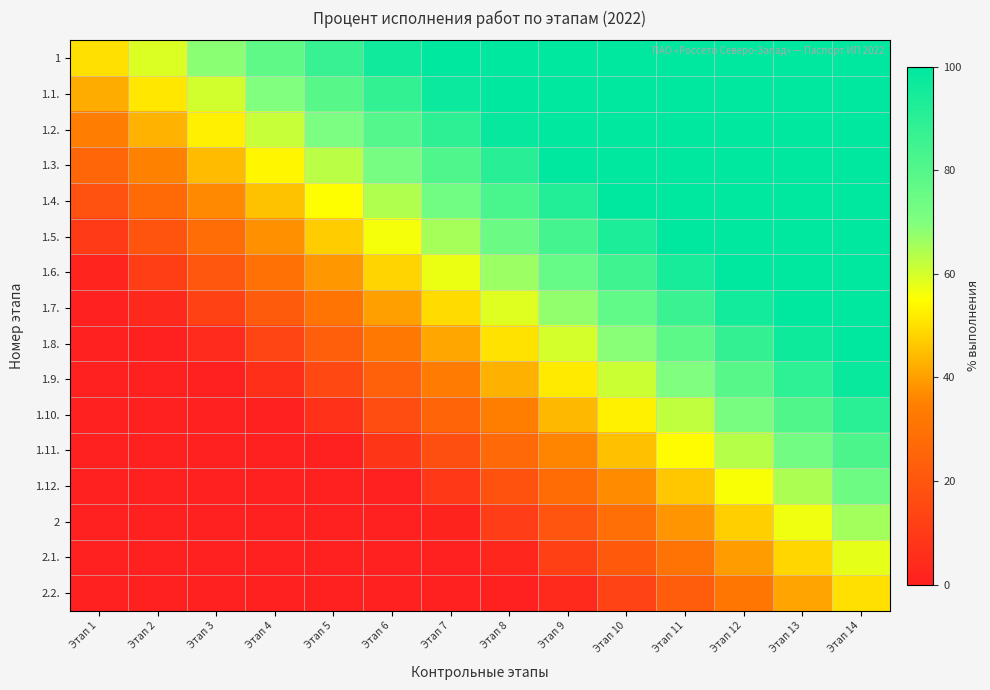

Reading right to left, what are all the values shown in this chart?

1: Этап 14=100.0	Этап 13=100.0	Этап 12=100.0	Этап 11=100.0	Этап 10=100.0	Этап 9=100.0	Этап 8=100.0	Этап 7=100.0	Этап 6=96.2	Этап 5=86.9	Этап 4=77.7	Этап 3=68.5	Этап 2=59.2	Этап 1=50.0
1.1.: Этап 14=100.0	Этап 13=100.0	Этап 12=100.0	Этап 11=100.0	Этап 10=100.0	Этап 9=100.0	Этап 8=100.0	Этап 7=97.4	Этап 6=88.2	Этап 5=78.9	Этап 4=69.7	Этап 3=60.5	Этап 2=51.2	Этап 1=42.0
1.2.: Этап 14=100.0	Этап 13=100.0	Этап 12=100.0	Этап 11=100.0	Этап 10=100.0	Этап 9=100.0	Этап 8=98.6	Этап 7=89.4	Этап 6=80.2	Этап 5=70.9	Этап 4=61.7	Этап 3=52.5	Этап 2=43.2	Этап 1=34.0
1.3.: Этап 14=100.0	Этап 13=100.0	Этап 12=100.0	Этап 11=100.0	Этап 10=100.0	Этап 9=99.8	Этап 8=90.6	Этап 7=81.4	Этап 6=72.2	Этап 5=62.9	Этап 4=53.7	Этап 3=44.5	Этап 2=35.2	Этап 1=26.0
1.4.: Этап 14=100.0	Этап 13=100.0	Этап 12=100.0	Этап 11=100.0	Этап 10=100.0	Этап 9=91.8	Этап 8=82.6	Этап 7=73.4	Этап 6=64.2	Этап 5=54.9	Этап 4=45.7	Этап 3=36.5	Этап 2=27.2	Этап 1=18.0
1.5.: Этап 14=100.0	Этап 13=100.0	Этап 12=100.0	Этап 11=100.0	Этап 10=93.1	Этап 9=83.8	Этап 8=74.6	Этап 7=65.4	Этап 6=56.2	Этап 5=46.9	Этап 4=37.7	Этап 3=28.5	Этап 2=19.2	Этап 1=10.0
1.6.: Этап 14=100.0	Этап 13=100.0	Этап 12=100.0	Этап 11=94.3	Этап 10=85.1	Этап 9=75.8	Этап 8=66.6	Этап 7=57.4	Этап 6=48.2	Этап 5=38.9	Этап 4=29.7	Этап 3=20.5	Этап 2=11.2	Этап 1=2.0
1.7.: Этап 14=100.0	Этап 13=100.0	Этап 12=95.5	Этап 11=86.3	Этап 10=77.1	Этап 9=67.8	Этап 8=58.6	Этап 7=49.4	Этап 6=40.2	Этап 5=30.9	Этап 4=21.7	Этап 3=12.5	Этап 2=3.2	Этап 1=0.0
1.8.: Этап 14=100.0	Этап 13=96.8	Этап 12=87.5	Этап 11=78.3	Этап 10=69.1	Этап 9=59.8	Этап 8=50.6	Этап 7=41.4	Этап 6=32.2	Этап 5=22.9	Этап 4=13.7	Этап 3=4.5	Этап 2=0.0	Этап 1=0.0
1.9.: Этап 14=98.0	Этап 13=88.8	Этап 12=79.5	Этап 11=70.3	Этап 10=61.1	Этап 9=51.8	Этап 8=42.6	Этап 7=33.4	Этап 6=24.2	Этап 5=14.9	Этап 4=5.7	Этап 3=0.0	Этап 2=0.0	Этап 1=0.0
1.10.: Этап 14=90.0	Этап 13=80.8	Этап 12=71.5	Этап 11=62.3	Этап 10=53.1	Этап 9=43.8	Этап 8=34.6	Этап 7=25.4	Этап 6=16.2	Этап 5=6.9	Этап 4=0.0	Этап 3=0.0	Этап 2=0.0	Этап 1=0.0
1.11.: Этап 14=82.0	Этап 13=72.8	Этап 12=63.5	Этап 11=54.3	Этап 10=45.1	Этап 9=35.8	Этап 8=26.6	Этап 7=17.4	Этап 6=8.2	Этап 5=0.0	Этап 4=0.0	Этап 3=0.0	Этап 2=0.0	Этап 1=0.0
1.12.: Этап 14=74.0	Этап 13=64.8	Этап 12=55.5	Этап 11=46.3	Этап 10=37.1	Этап 9=27.8	Этап 8=18.6	Этап 7=9.4	Этап 6=0.2	Этап 5=0.0	Этап 4=0.0	Этап 3=0.0	Этап 2=0.0	Этап 1=0.0
2: Этап 14=66.0	Этап 13=56.8	Этап 12=47.5	Этап 11=38.3	Этап 10=29.1	Этап 9=19.8	Этап 8=10.6	Этап 7=1.4	Этап 6=0.0	Этап 5=0.0	Этап 4=0.0	Этап 3=0.0	Этап 2=0.0	Этап 1=0.0
2.1.: Этап 14=58.0	Этап 13=48.8	Этап 12=39.5	Этап 11=30.3	Этап 10=21.1	Этап 9=11.8	Этап 8=2.6	Этап 7=0.0	Этап 6=0.0	Этап 5=0.0	Этап 4=0.0	Этап 3=0.0	Этап 2=0.0	Этап 1=0.0
2.2.: Этап 14=50.0	Этап 13=40.8	Этап 12=31.5	Этап 11=22.3	Этап 10=13.1	Этап 9=3.8	Этап 8=0.0	Этап 7=0.0	Этап 6=0.0	Этап 5=0.0	Этап 4=0.0	Этап 3=0.0	Этап 2=0.0	Этап 1=0.0